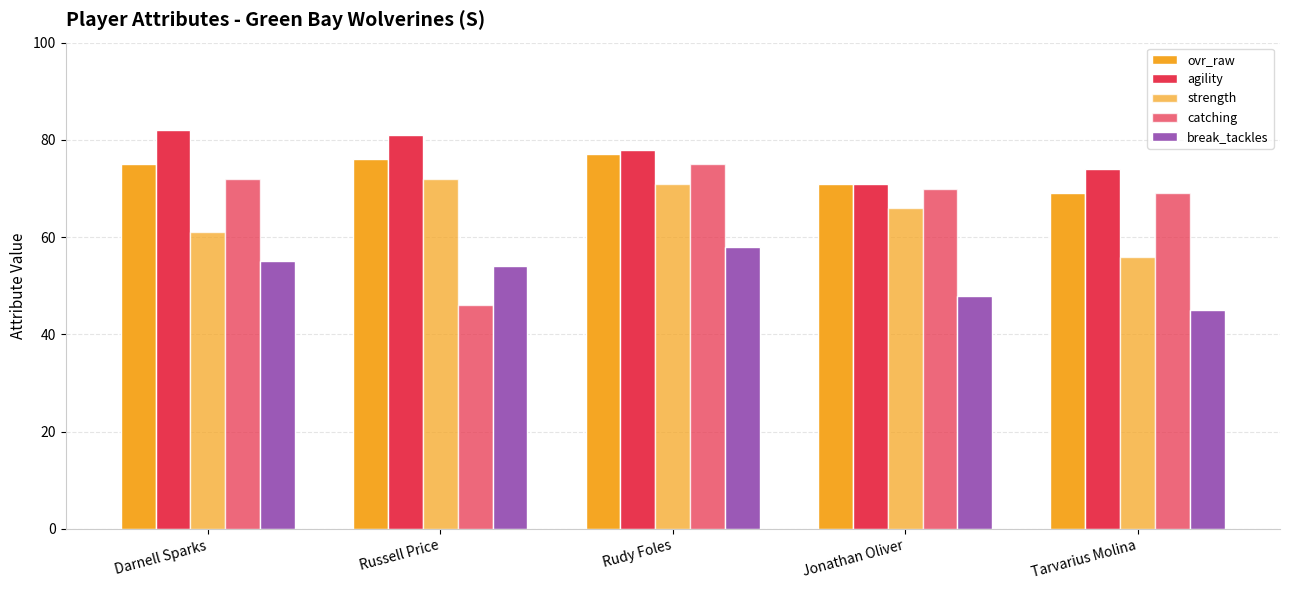

Between Tarvarius Molina and Russell Price, which is larger?

Russell Price